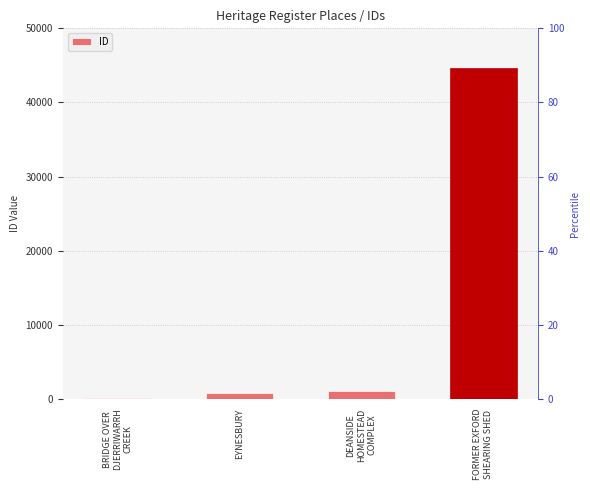

Rank the categories by value from highest to lowest.

FORMER EXFORD
SHEARING SHED, DEANSIDE
HOMESTEAD
COMPLEX, EYNESBURY, BRIDGE OVER
DJERRIWARRH
CREEK